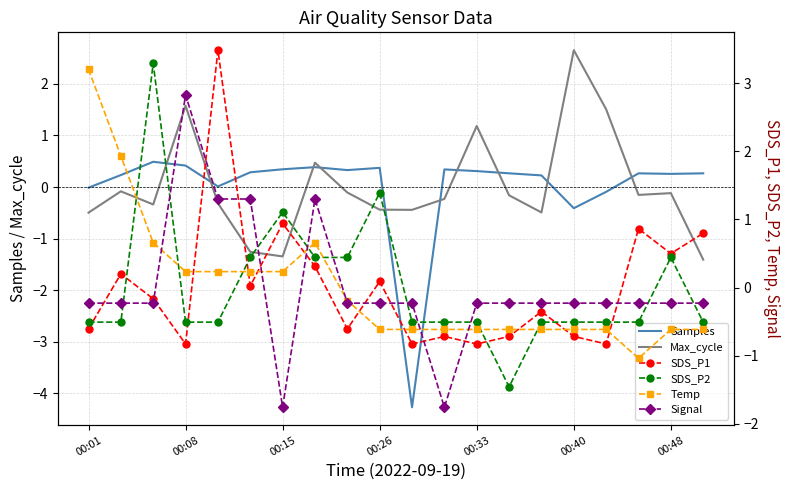

What position from the left is 10?

11